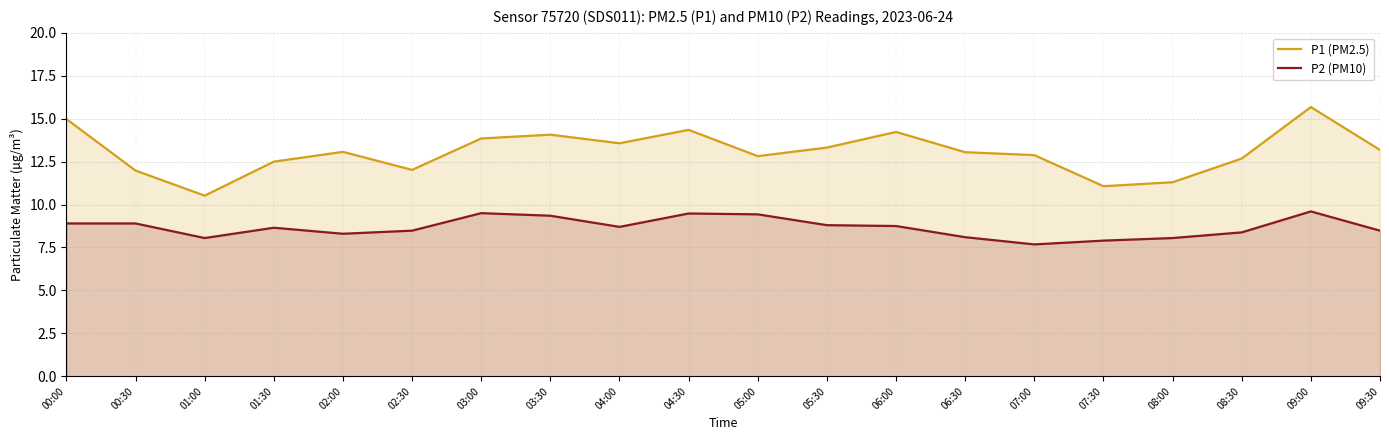

What is the maximum value for P1 (PM2.5)?

15.7